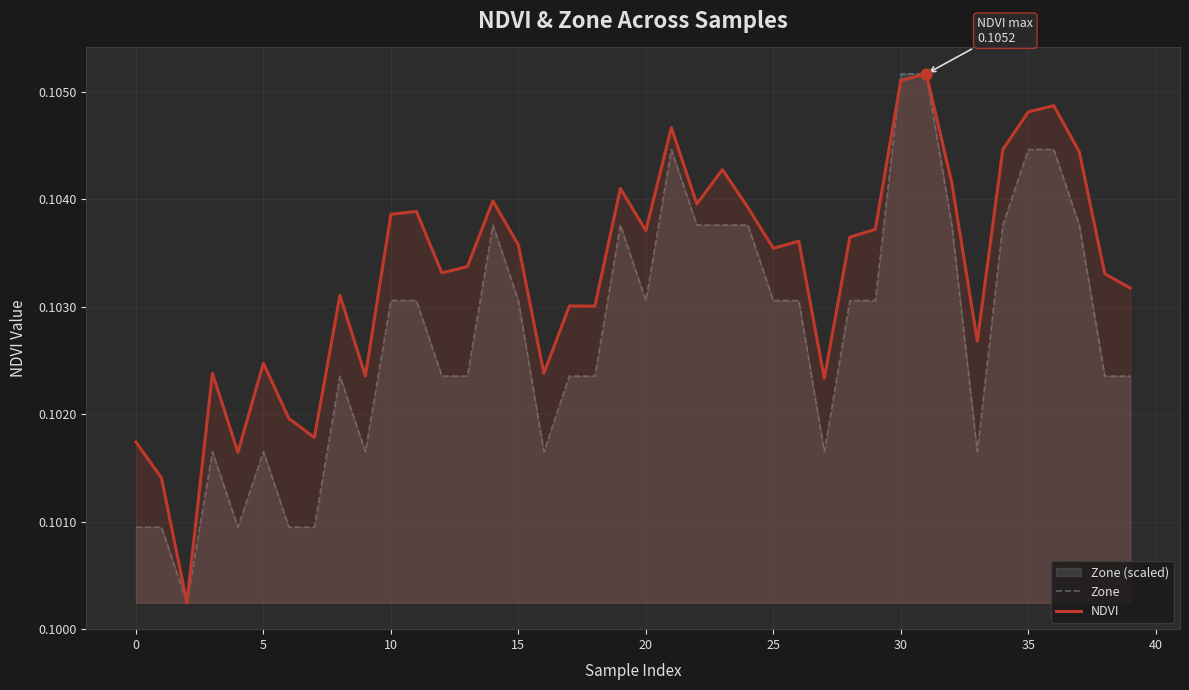

Which series has the largest total across all categories?

NDVI